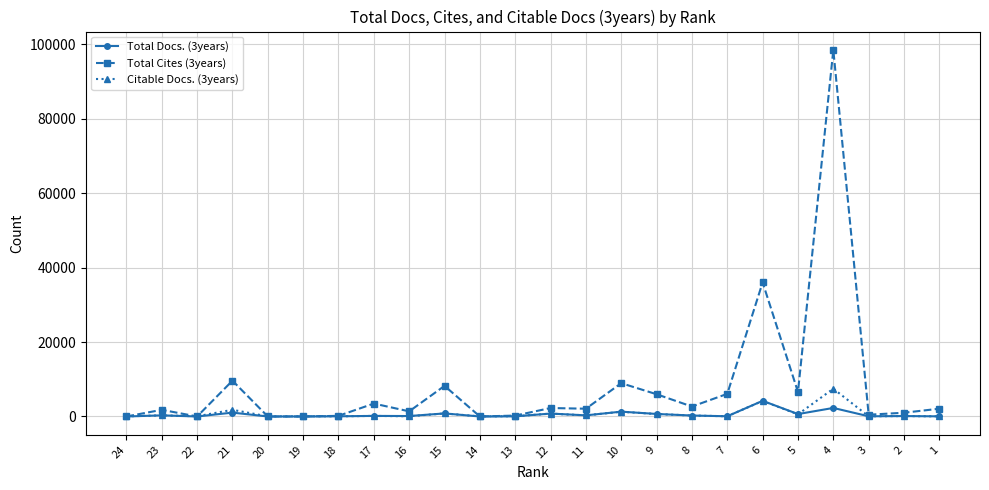

Which series has the widest spread of values?

Total Cites (3years)